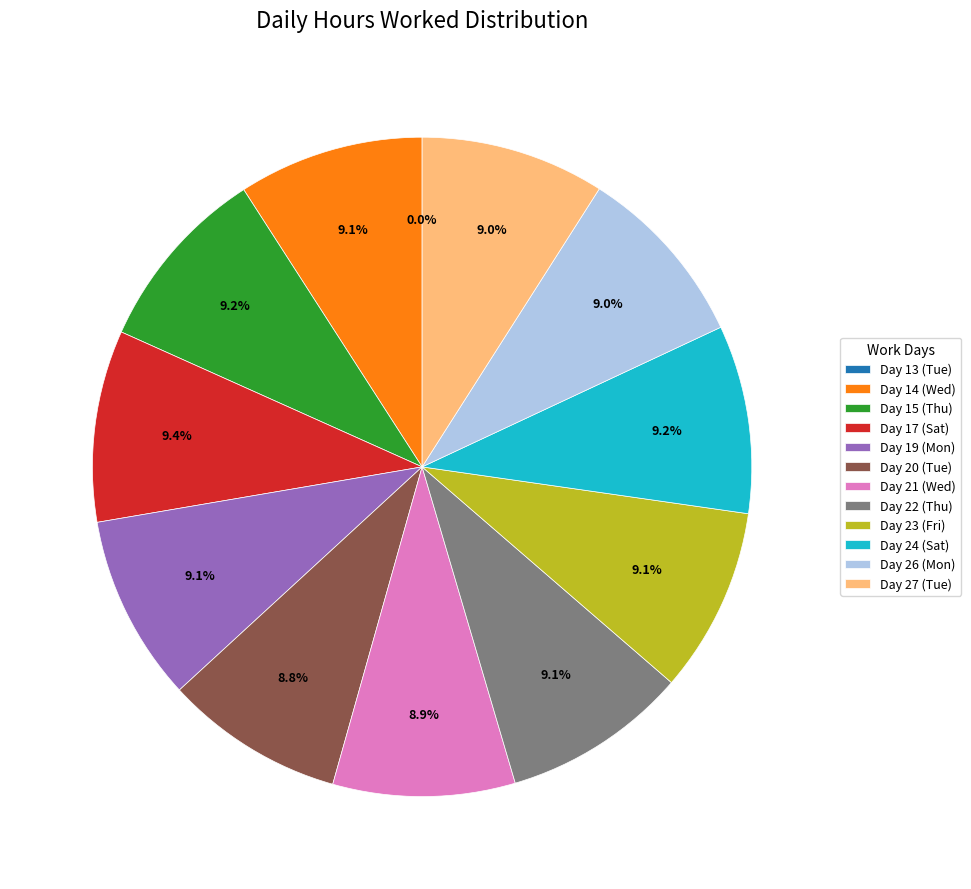

Is it true that Day 14 (Wed) is 22% of the pie?

False